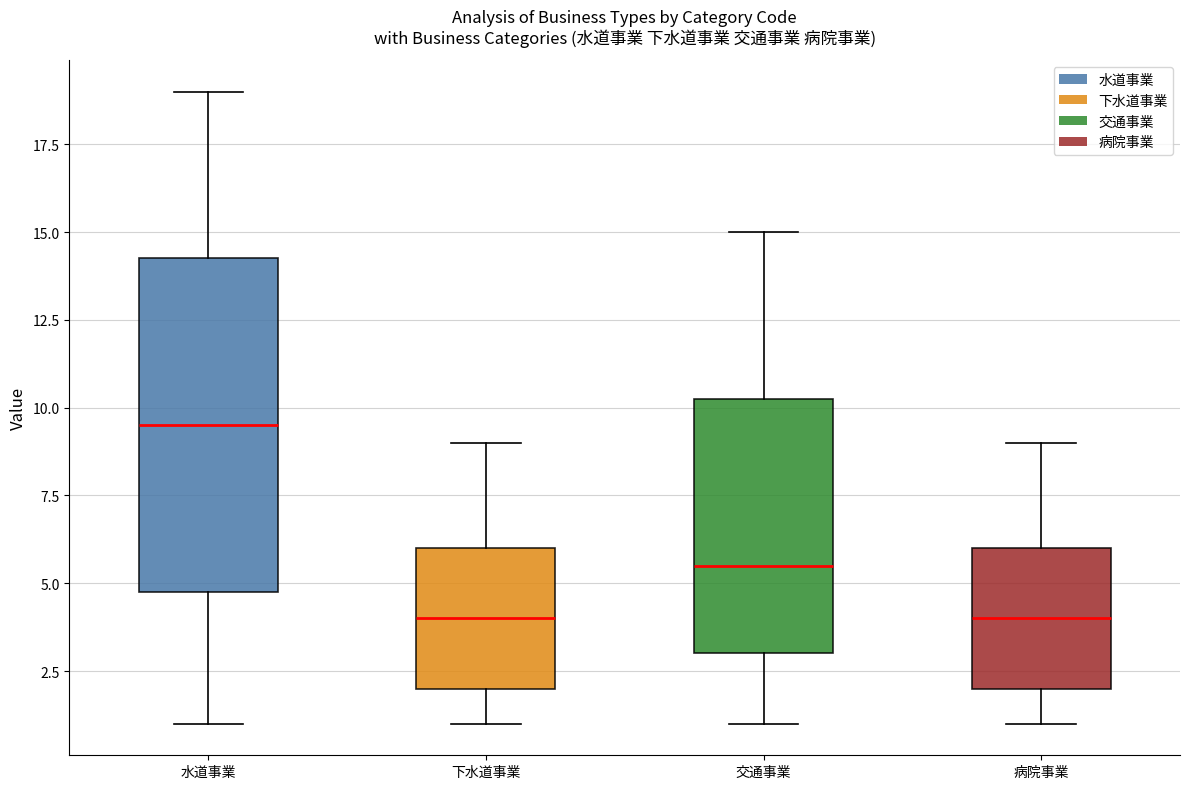

Comparing the boxes themselves (not the whiskers), which one is the tallest?

水道事業